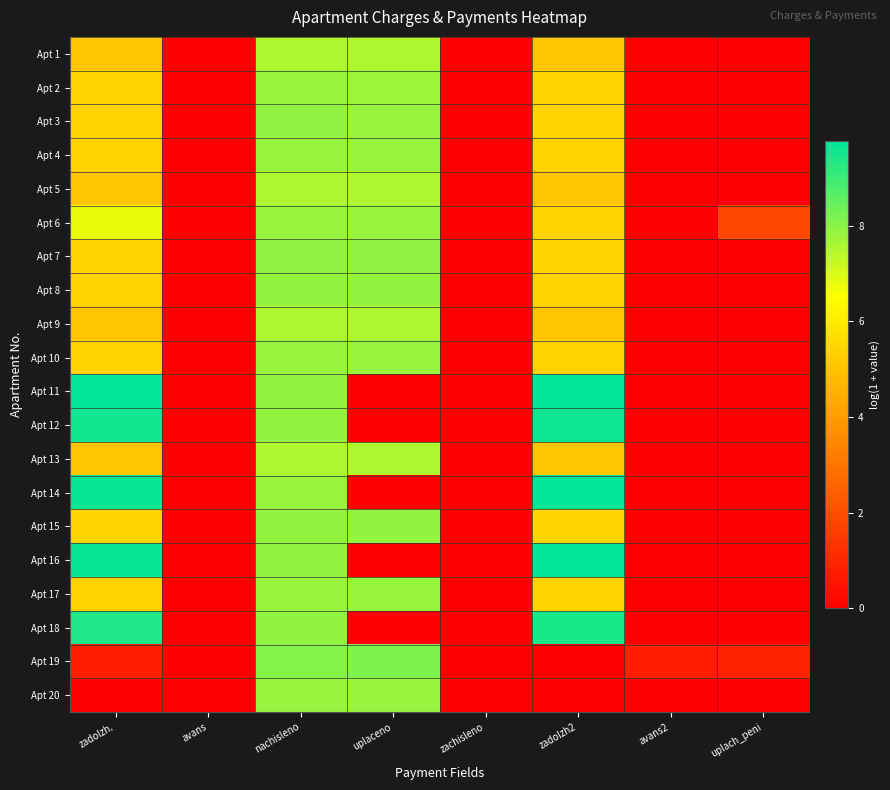

Reading right to left, what are all the values shown in this chart?

Apt 1: uplach_peni=0.0	avans2=0.0	zadolzh2=5.1	zachisleno=0.0	uplaceno=7.5	nachisleno=7.5	avans=0.0	zadolzh.=5.1
Apt 2: uplach_peni=0.0	avans2=0.0	zadolzh2=5.4	zachisleno=0.0	uplaceno=7.8	nachisleno=7.9	avans=0.0	zadolzh.=5.4
Apt 3: uplach_peni=0.0	avans2=0.0	zadolzh2=5.4	zachisleno=0.0	uplaceno=7.8	nachisleno=7.9	avans=0.0	zadolzh.=5.4
Apt 4: uplach_peni=0.0	avans2=0.0	zadolzh2=5.4	zachisleno=0.0	uplaceno=7.9	nachisleno=7.9	avans=0.0	zadolzh.=5.4
Apt 5: uplach_peni=0.0	avans2=0.0	zadolzh2=5.1	zachisleno=0.0	uplaceno=7.5	nachisleno=7.5	avans=0.0	zadolzh.=5.1
Apt 6: uplach_peni=1.8	avans2=0.0	zadolzh2=5.4	zachisleno=0.0	uplaceno=7.9	nachisleno=7.9	avans=0.0	zadolzh.=6.8
Apt 7: uplach_peni=0.0	avans2=0.0	zadolzh2=5.4	zachisleno=0.0	uplaceno=7.9	nachisleno=7.9	avans=0.0	zadolzh.=5.4
Apt 8: uplach_peni=0.0	avans2=0.0	zadolzh2=5.4	zachisleno=0.0	uplaceno=7.9	nachisleno=7.9	avans=0.0	zadolzh.=5.4
Apt 9: uplach_peni=0.0	avans2=0.0	zadolzh2=5.1	zachisleno=0.0	uplaceno=7.6	nachisleno=7.6	avans=0.0	zadolzh.=5.1
Apt 10: uplach_peni=0.0	avans2=0.0	zadolzh2=5.4	zachisleno=0.0	uplaceno=7.9	nachisleno=7.9	avans=0.0	zadolzh.=5.4
Apt 11: uplach_peni=0.0	avans2=0.0	zadolzh2=9.8	zachisleno=0.0	uplaceno=0.0	nachisleno=7.9	avans=0.0	zadolzh.=9.7
Apt 12: uplach_peni=0.0	avans2=0.0	zadolzh2=9.6	zachisleno=0.0	uplaceno=0.0	nachisleno=7.9	avans=0.0	zadolzh.=9.6
Apt 13: uplach_peni=0.0	avans2=0.0	zadolzh2=5.1	zachisleno=0.0	uplaceno=7.6	nachisleno=7.6	avans=0.0	zadolzh.=5.1
Apt 14: uplach_peni=0.0	avans2=0.0	zadolzh2=9.7	zachisleno=0.0	uplaceno=0.0	nachisleno=7.9	avans=0.0	zadolzh.=9.7
Apt 15: uplach_peni=0.0	avans2=0.0	zadolzh2=5.4	zachisleno=0.0	uplaceno=7.9	nachisleno=7.9	avans=0.0	zadolzh.=5.4
Apt 16: uplach_peni=0.0	avans2=0.0	zadolzh2=9.8	zachisleno=0.0	uplaceno=0.0	nachisleno=7.9	avans=0.0	zadolzh.=9.7
Apt 17: uplach_peni=0.0	avans2=0.0	zadolzh2=5.4	zachisleno=0.0	uplaceno=7.8	nachisleno=7.8	avans=0.0	zadolzh.=5.4
Apt 18: uplach_peni=0.0	avans2=0.0	zadolzh2=9.4	zachisleno=0.0	uplaceno=0.0	nachisleno=7.9	avans=0.0	zadolzh.=9.4
Apt 19: uplach_peni=0.9	avans2=0.8	zadolzh2=0.0	zachisleno=0.0	uplaceno=8.2	nachisleno=8.1	avans=0.0	zadolzh.=0.8
Apt 20: uplach_peni=0.0	avans2=0.0	zadolzh2=0.0	zachisleno=0.0	uplaceno=7.9	nachisleno=7.9	avans=0.0	zadolzh.=0.0